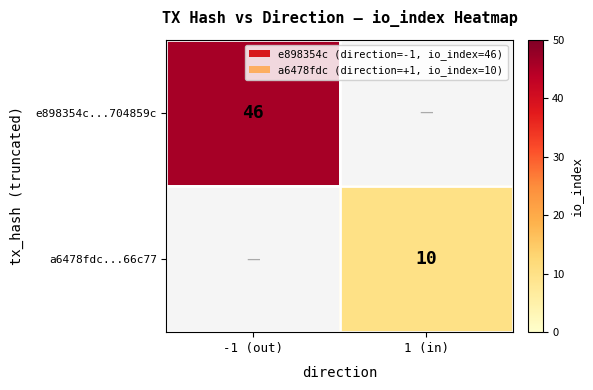

How many series are shown in this chart?

2